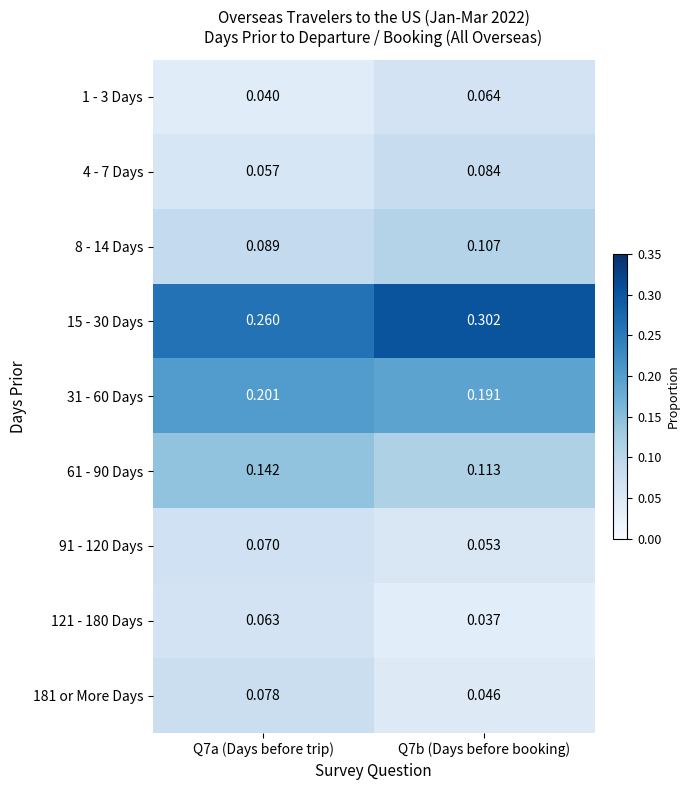

How many categories are shown in the chart?

2